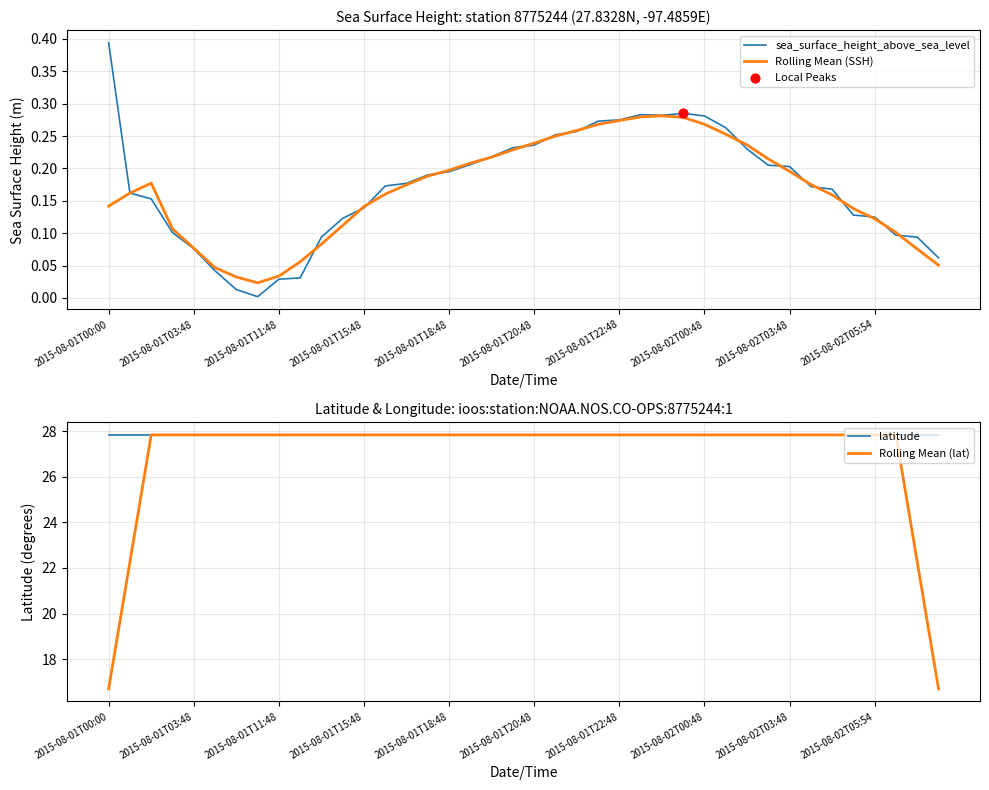

Which series has the largest total across all categories?

latitude